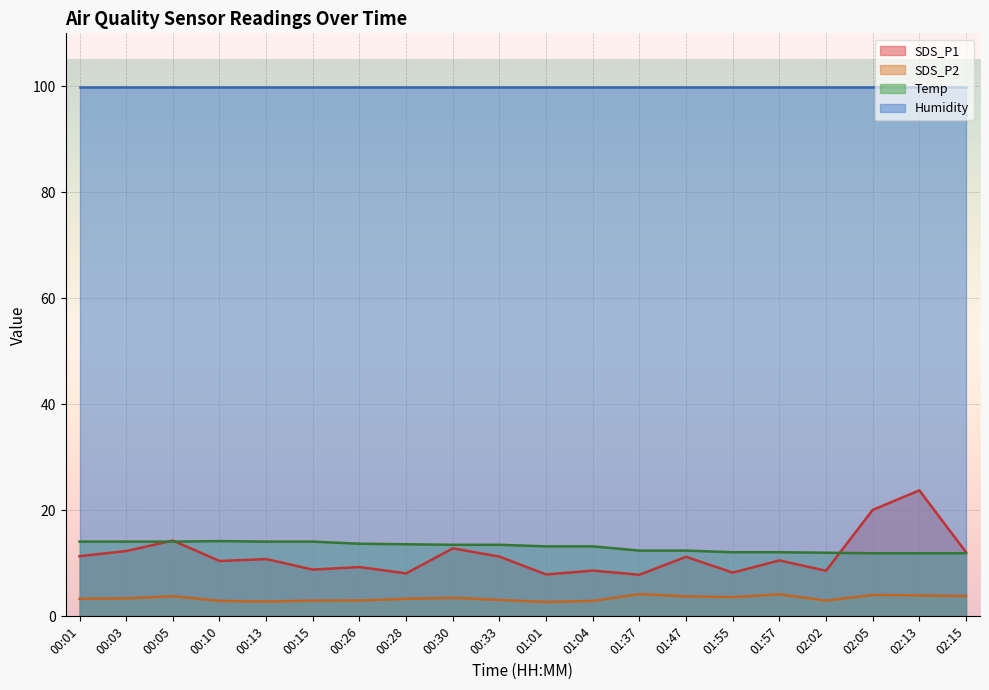

Where is the first local maximum for SDS_P1?

00:05